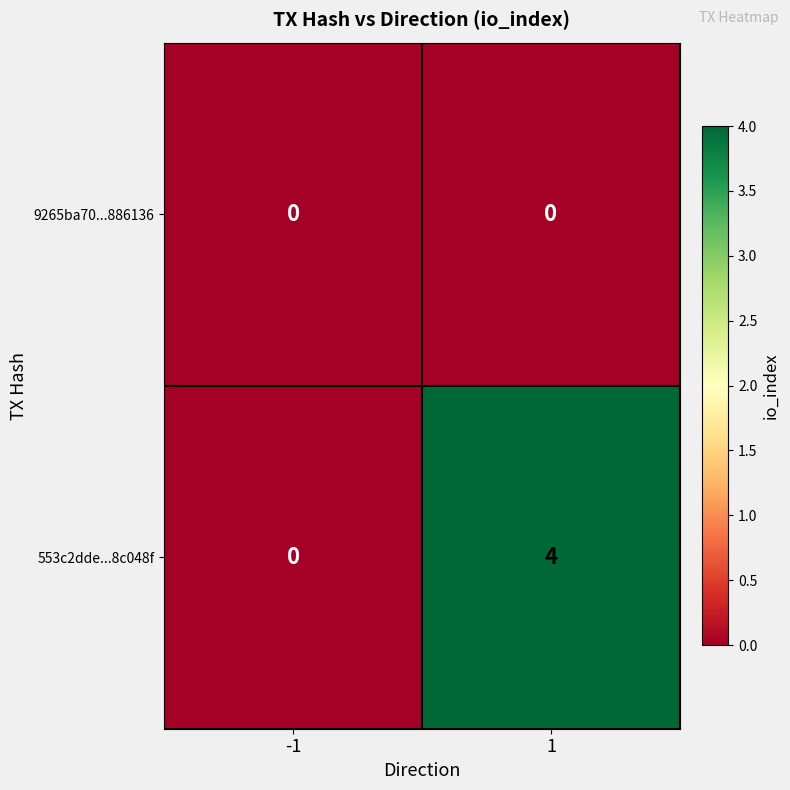

List the labels in order of 553c2dde...8c048f value, largest first.

1, -1